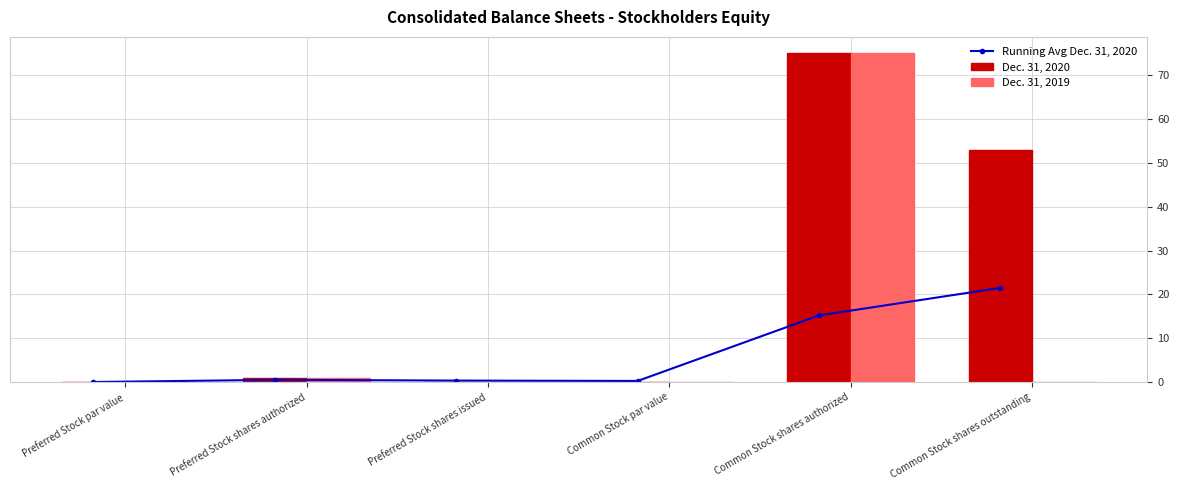

What is the sum of all Dec. 31, 2019 values?

76.0